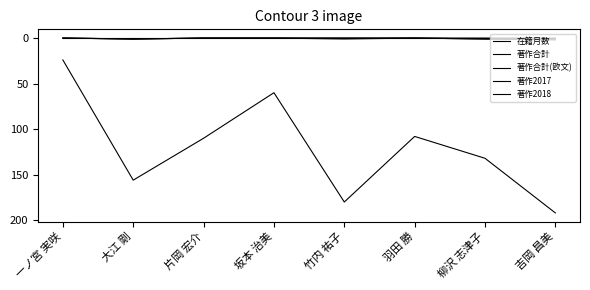

Reading left to right, extract all data points from this chart.

在籍月数: 一ノ宮 実咲=24	大江 剛=156	片岡 宏介=110	坂本 治美=60	竹内 祐子=180	羽田 勝=108	柳沢 志津子=132	吉岡 昌美=192
著作合計: 一ノ宮 実咲=0	大江 剛=1	片岡 宏介=0	坂本 治美=0	竹内 祐子=1	羽田 勝=0	柳沢 志津子=1	吉岡 昌美=2
著作合計(欧文): 一ノ宮 実咲=0	大江 剛=1	片岡 宏介=0	坂本 治美=0	竹内 祐子=0	羽田 勝=0	柳沢 志津子=0	吉岡 昌美=0
著作2017: 一ノ宮 実咲=0	大江 剛=1	片岡 宏介=0	坂本 治美=0	竹内 祐子=0	羽田 勝=0	柳沢 志津子=1	吉岡 昌美=1
著作2018: 一ノ宮 実咲=0	大江 剛=0	片岡 宏介=0	坂本 治美=0	竹内 祐子=0	羽田 勝=0	柳沢 志津子=0	吉岡 昌美=0